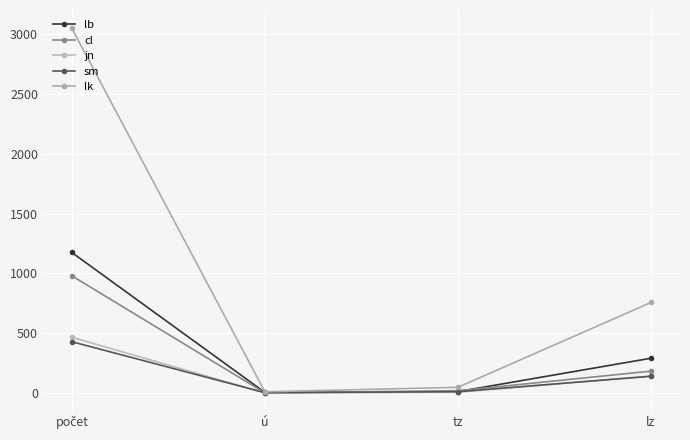

List the labels in order of jn value, smallest first.

ú, tz, lz, počet